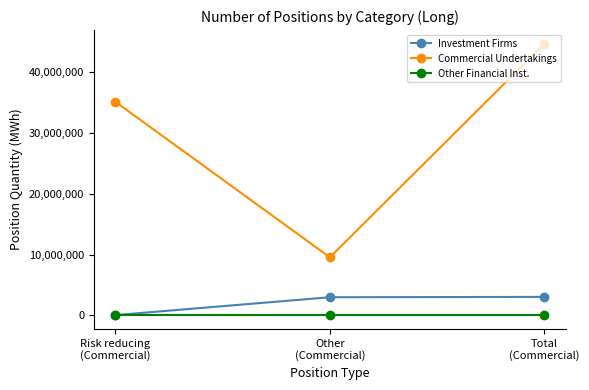

Which series has the largest range (max minus min)?

Commercial Undertakings